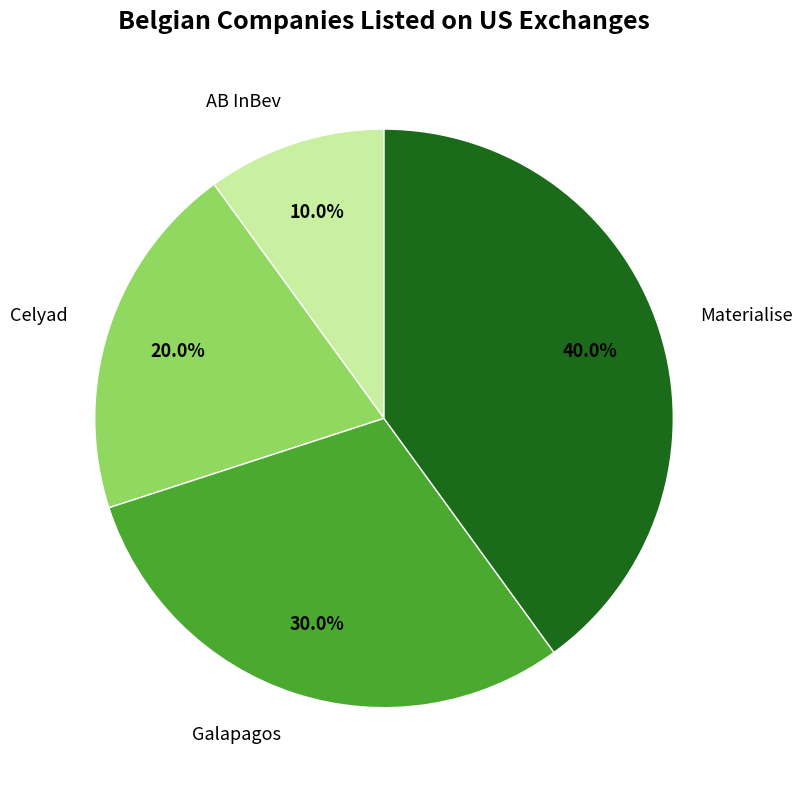

The Materialise slice represents 53% of the pie. True or false?

False